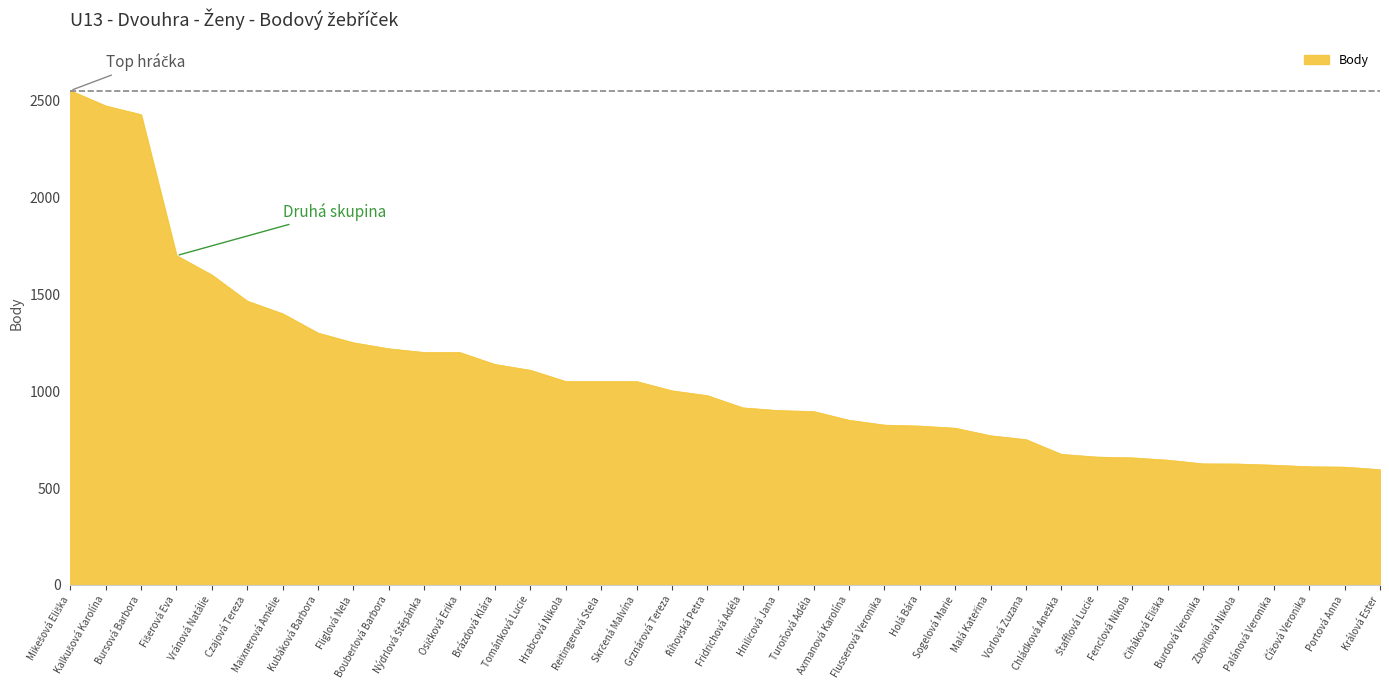

What is the greatest value displayed?

2552